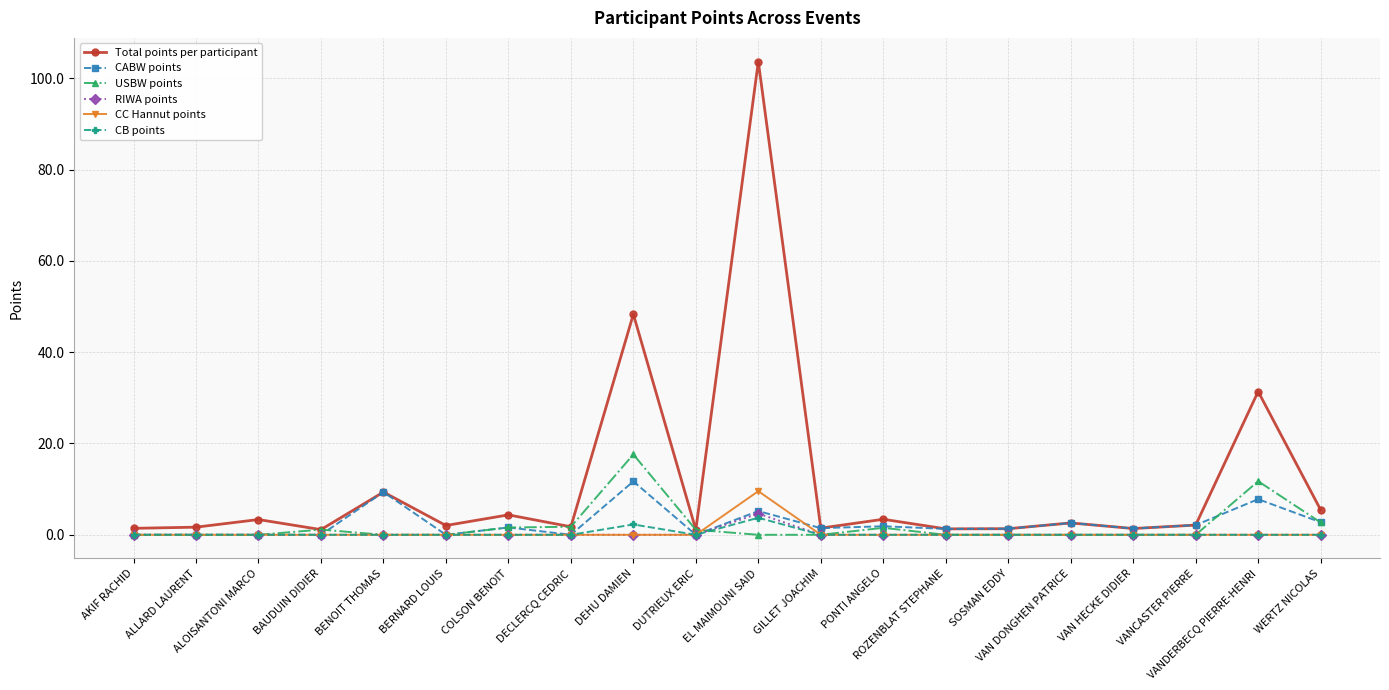

What is the label of the 15th point from the left?

SOSMAN EDDY